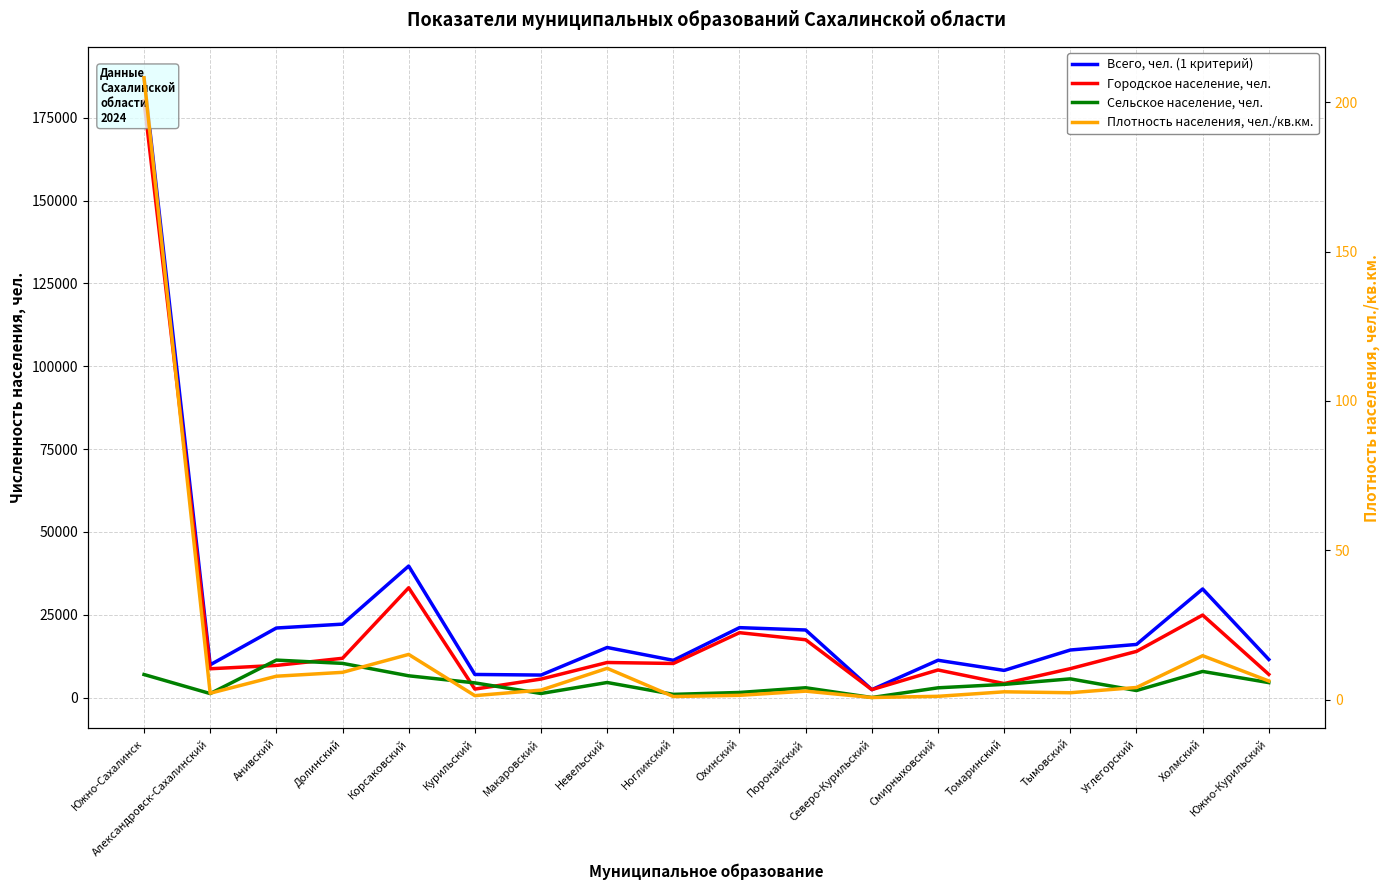

The Сельское население, чел. series shows 2926.0 at Смирныховский. True or false?

True